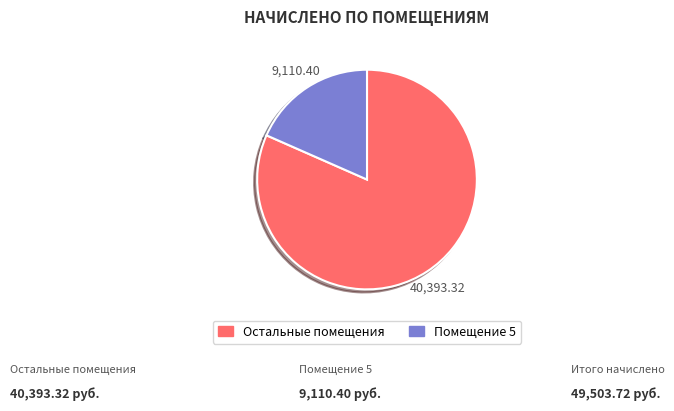

Is there a majority slice in this chart?

Yes